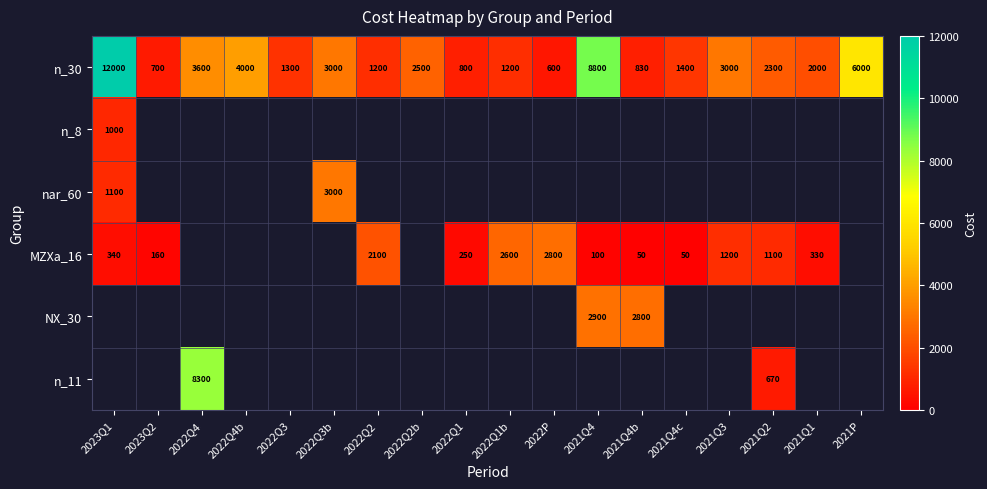

What is the difference between the highest and lowest values at 2022Q4?

4700.0